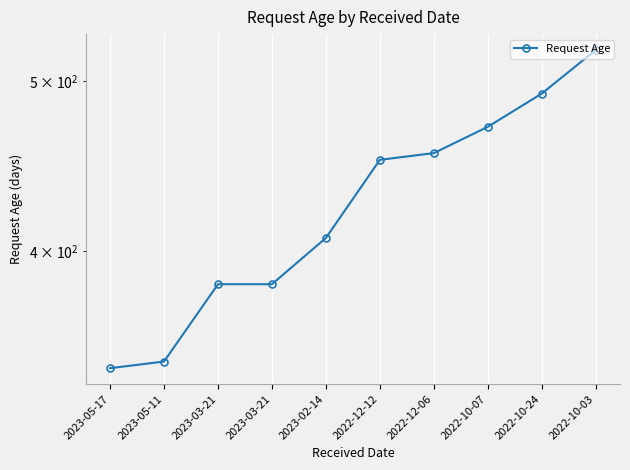

The chart shows a value of 343 at 2023-05-17. True or false?

True